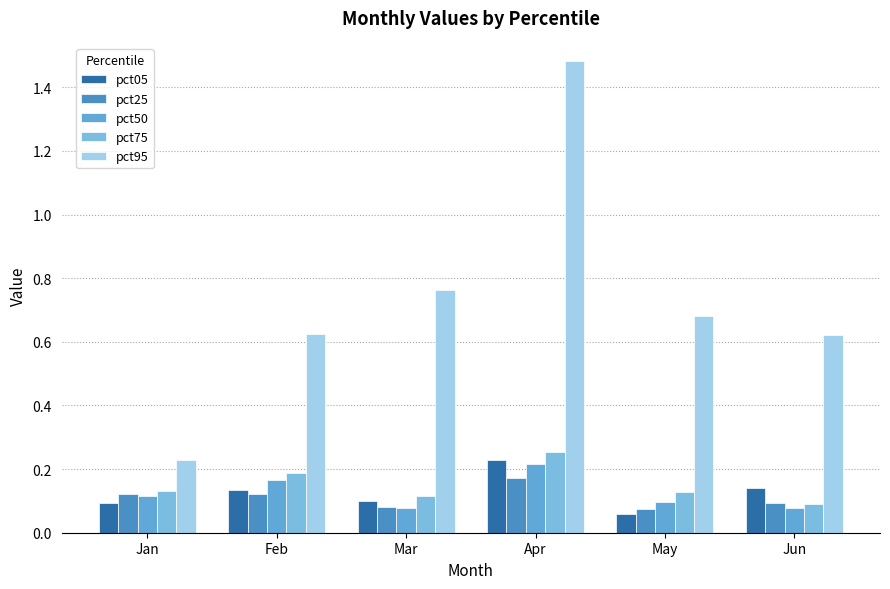

Are the bars horizontal?

No